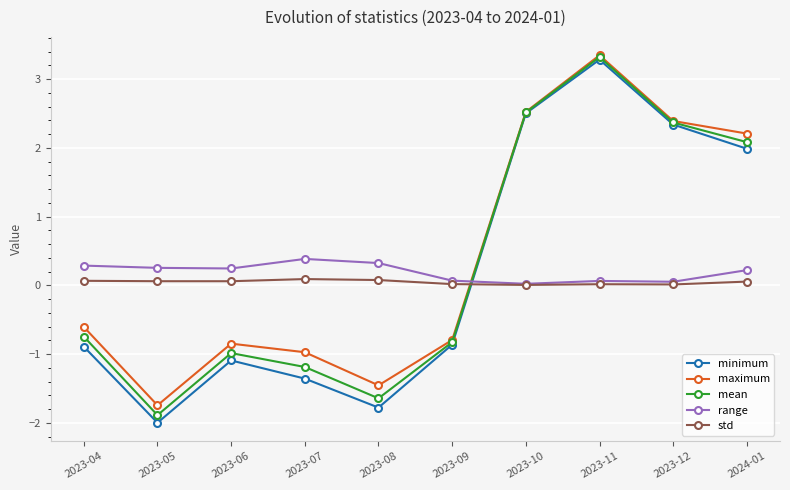

What is the difference between the maximum and minimum values in the range series?

0.4